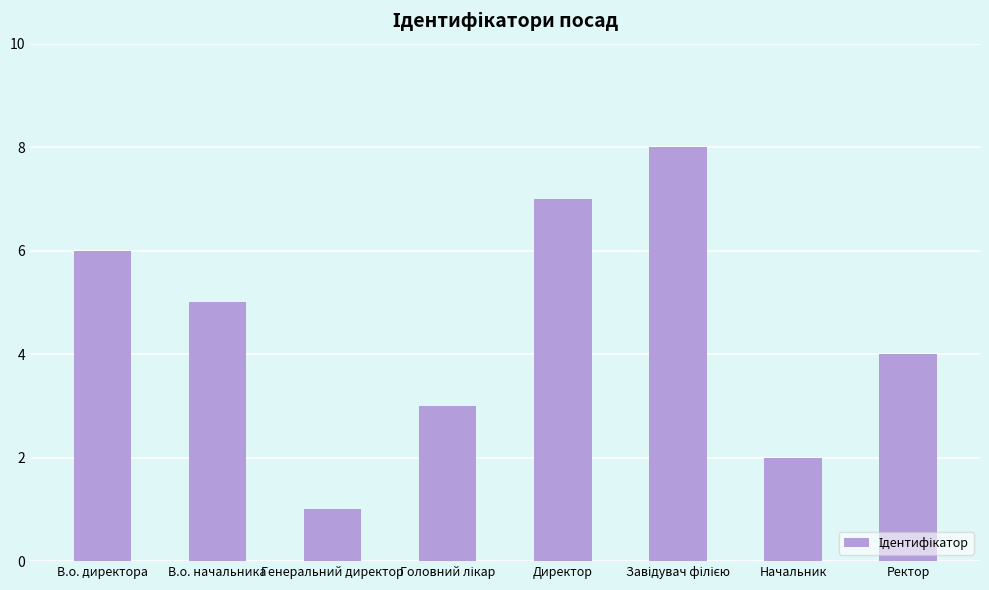

What is the maximum value shown in the chart?

8